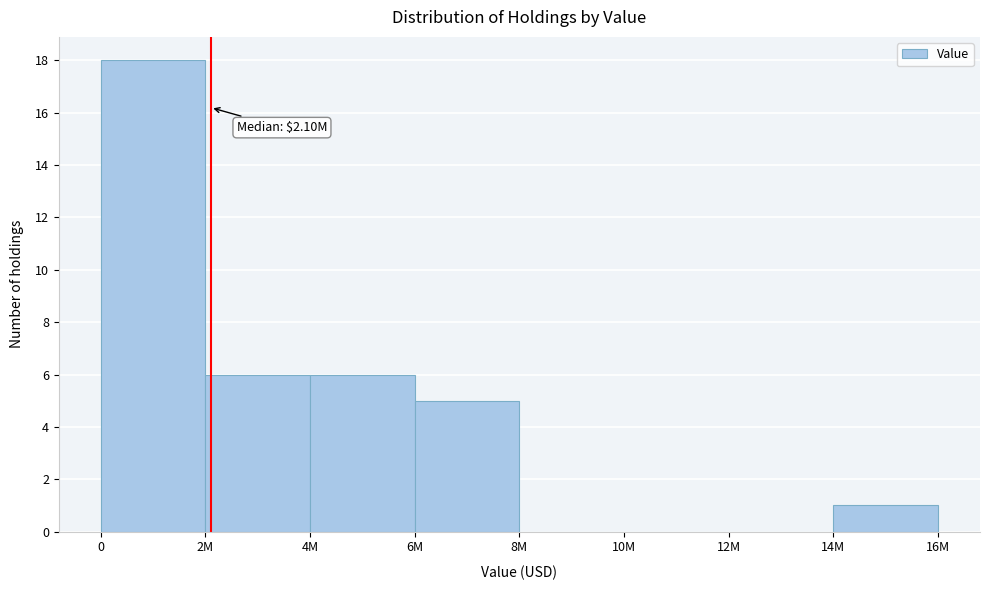

Reading left to right, what are all the values shown in this chart?

0=18	2M=6	4M=6	6M=5	8M=0	10M=0	12M=0	14M=1